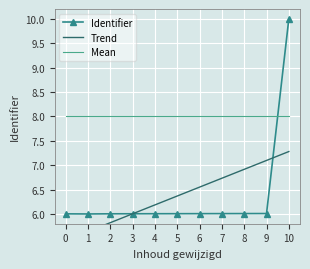

Is this an area chart (filled region under the line)?

No